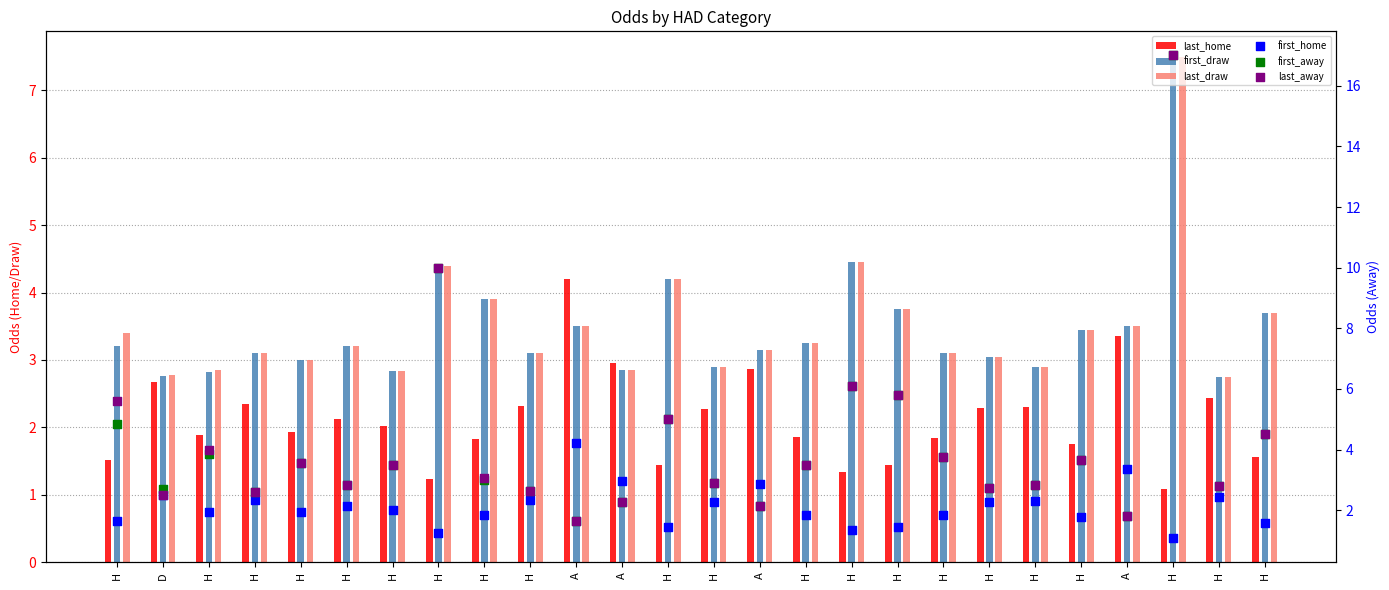

At how many categories does at least one series exceed 11?

1